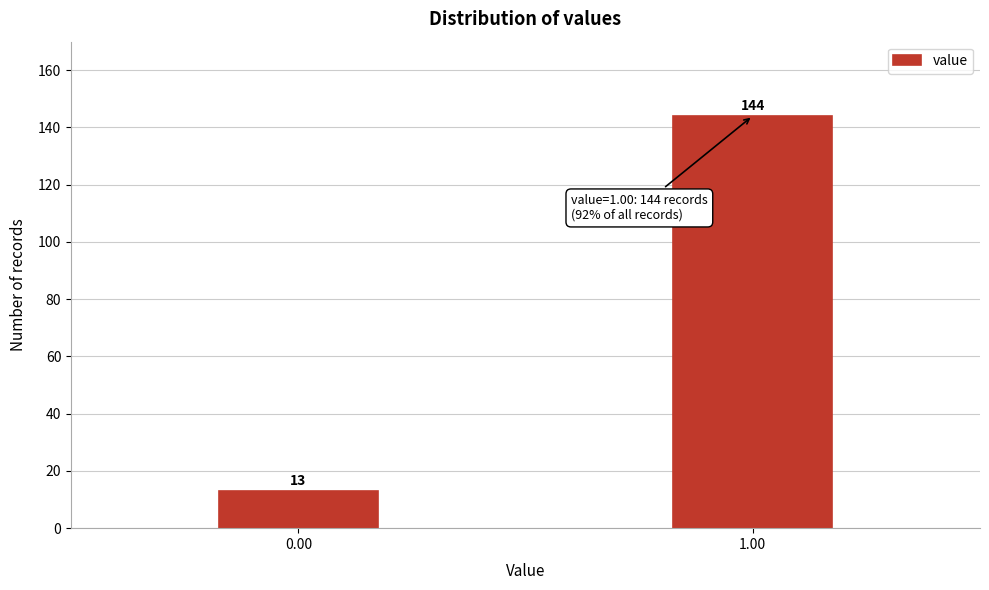

Reading left to right, extract all data points from this chart.

0.00=13	1.00=144